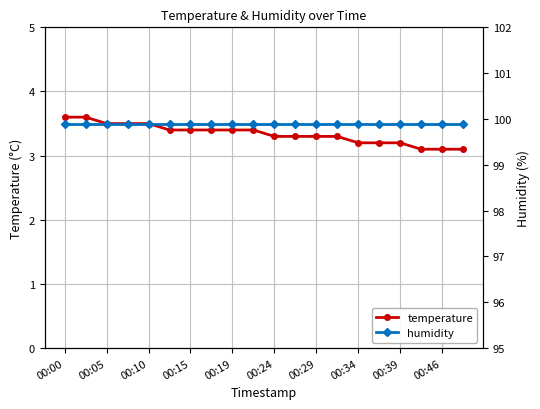

True or false: humidity has more than 0 interior local peaks.

False